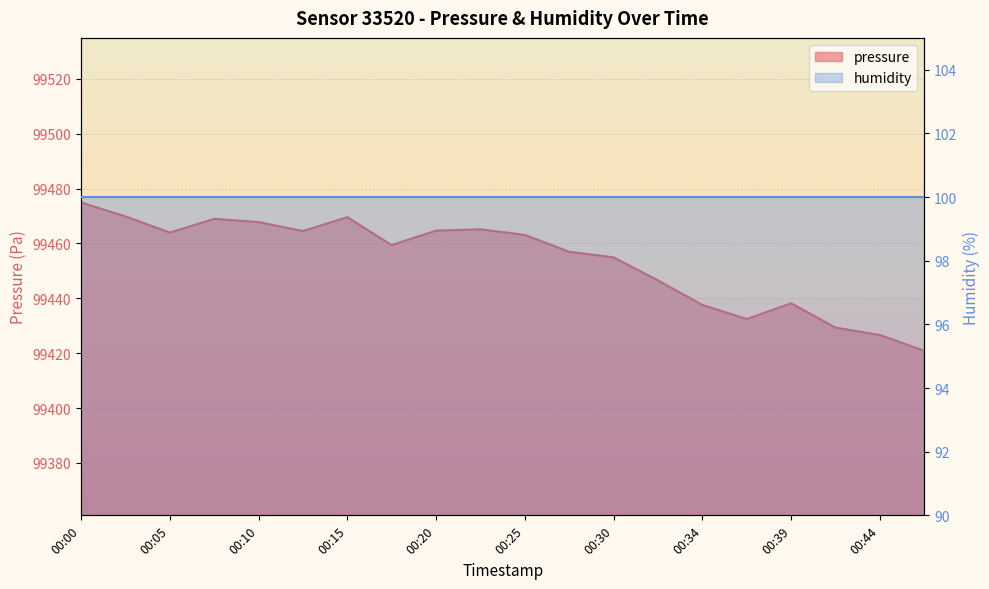

What is the ratio of the value at 00:32 to the value at 00:30?

1.0